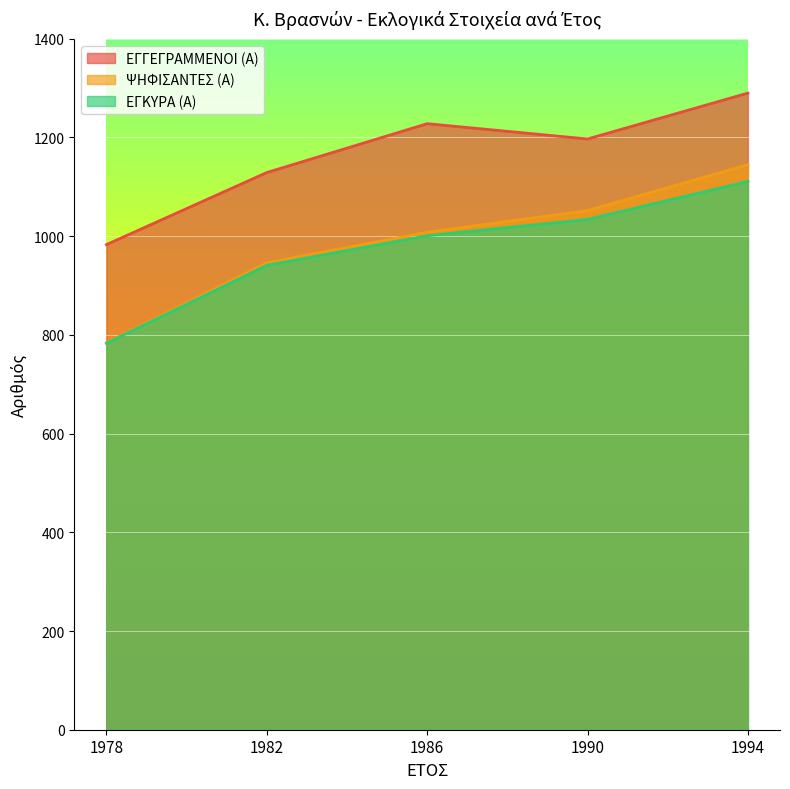

How many lines are shown in the chart?

3